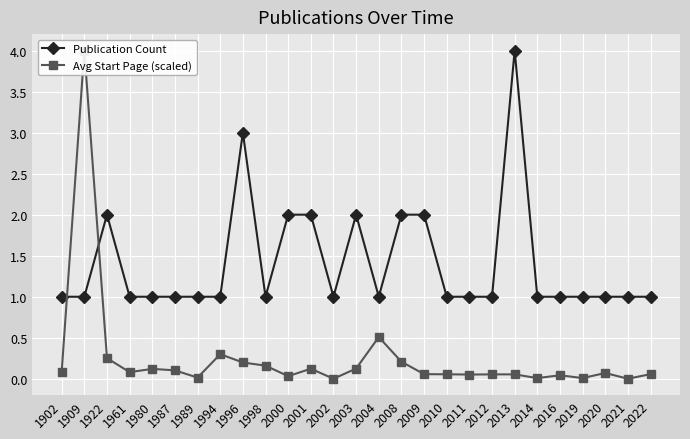

Reading left to right, list all the values displayed in this chart.

Publication Count: 1902=1.0	1909=1.0	1922=2.0	1961=1.0	1980=1.0	1987=1.0	1989=1.0	1994=1.0	1996=3.0	1998=1.0	2000=2.0	2001=2.0	2002=1.0	2003=2.0	2004=1.0	2008=2.0	2009=2.0	2010=1.0	2011=1.0	2012=1.0	2013=4.0	2014=1.0	2016=1.0	2019=1.0	2020=1.0	2021=1.0	2022=1.0
Avg Start Page (scaled): 1902=0.1	1909=4.0	1922=0.3	1961=0.1	1980=0.1	1987=0.1	1989=0.0	1994=0.3	1996=0.2	1998=0.2	2000=0.0	2001=0.1	2002=0.0	2003=0.1	2004=0.5	2008=0.2	2009=0.1	2010=0.1	2011=0.1	2012=0.1	2013=0.1	2014=0.0	2016=0.0	2019=0.0	2020=0.1	2021=0.0	2022=0.1